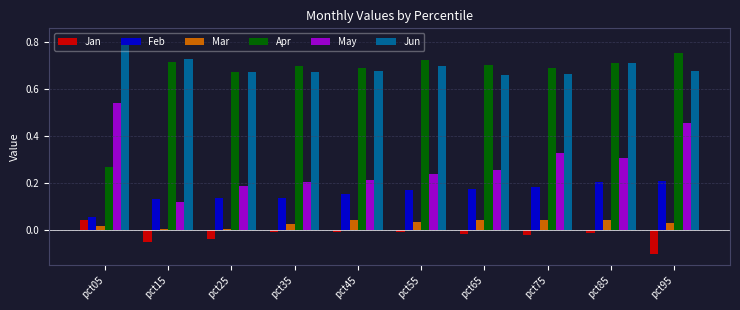

Count the number of categories in the chart.

10